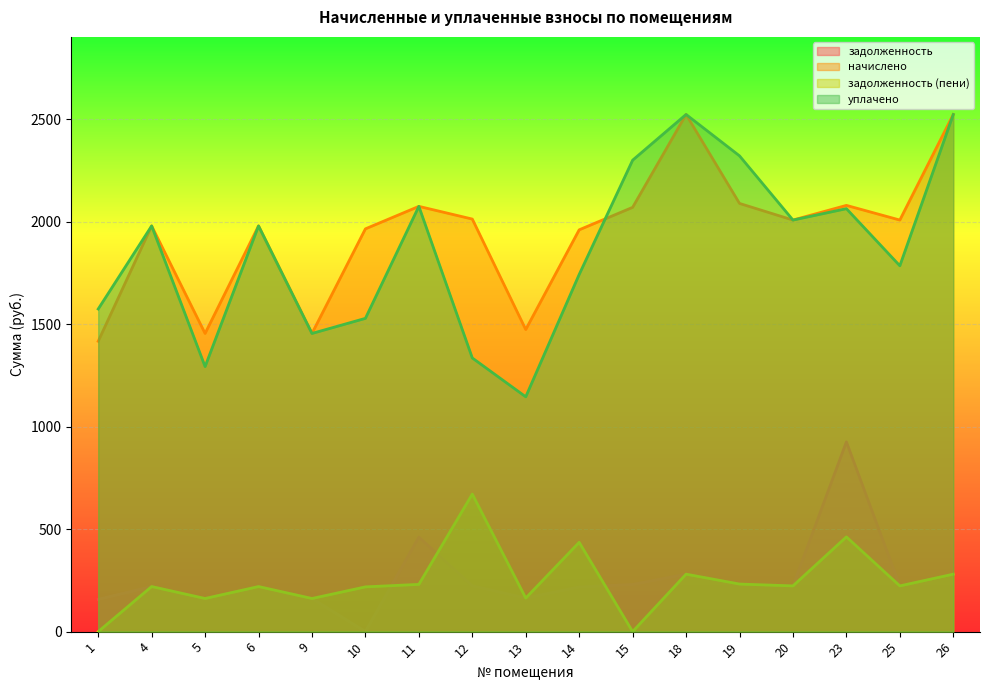

Between 12 and 20, which series saw the biggest shift?

уплачено